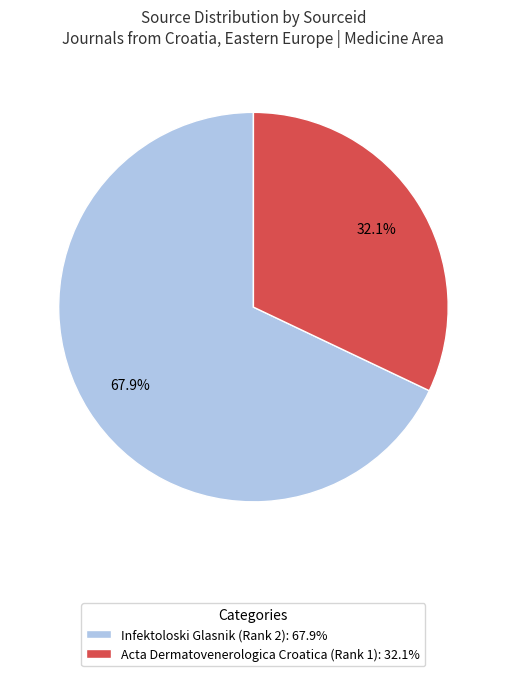

What is the total percentage of Acta Dermatovenerologica Croatica (Rank 1) and Infektoloski Glasnik (Rank 2)?

100.0%